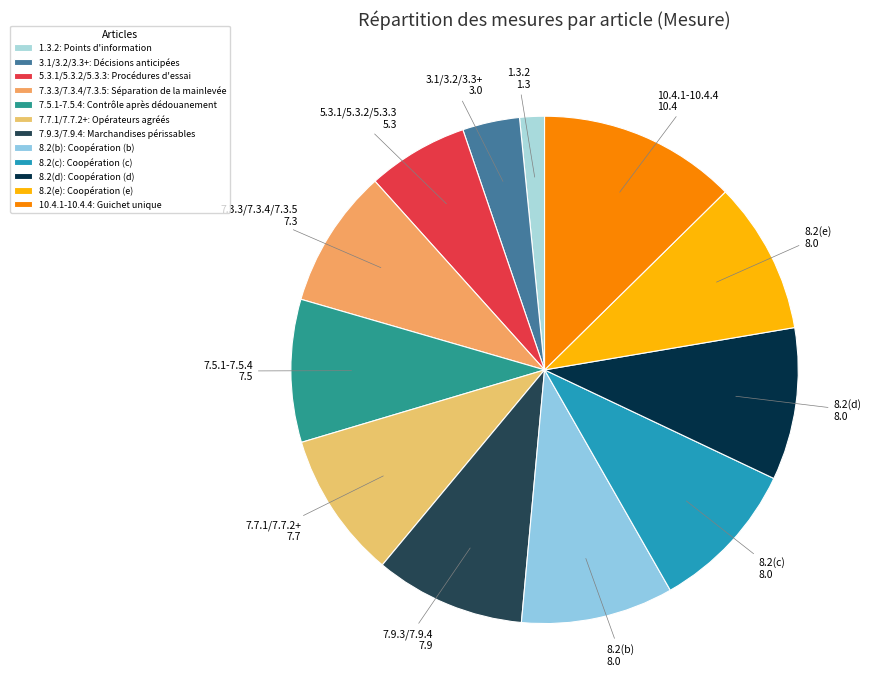

What is the ratio of the value at 10.4.1-10.4.4 to the value at 7.3.3/7.3.4/7.3.5?

1.4